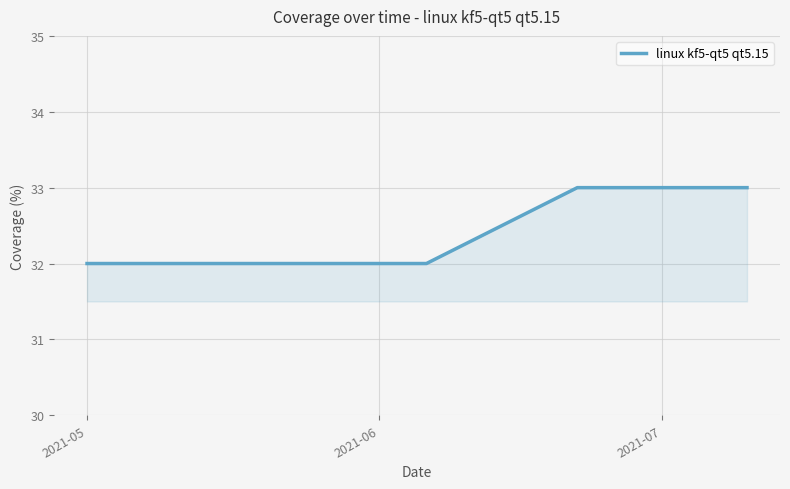

What is the smallest value displayed?

32